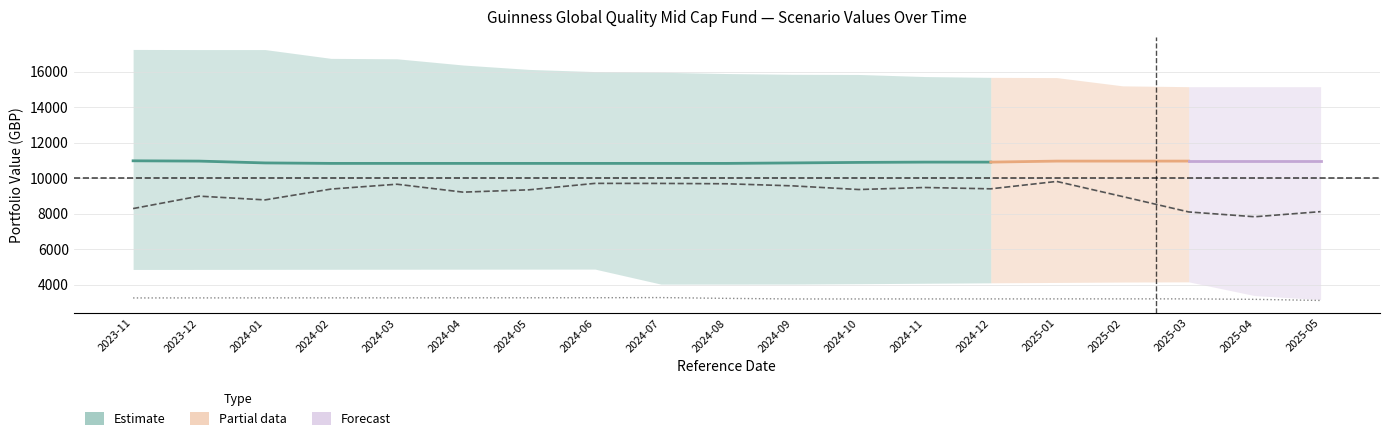

Does the chart have visible grid lines?

Yes